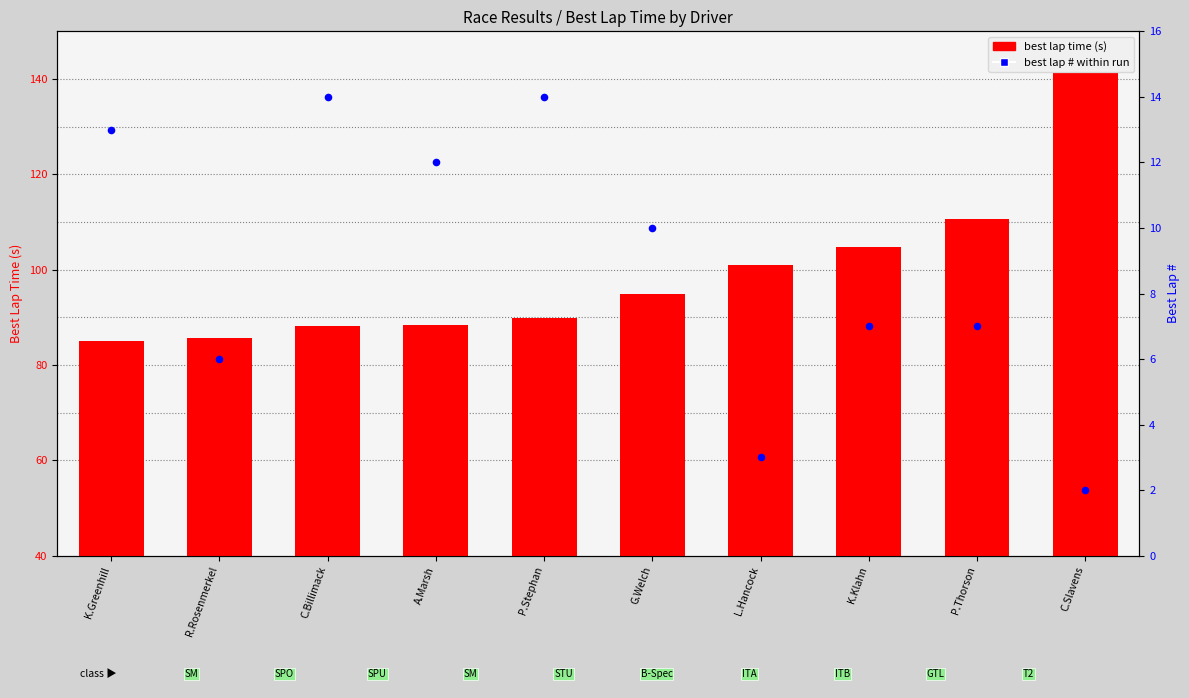

What is the total value across all series at G.Welch?

64.8